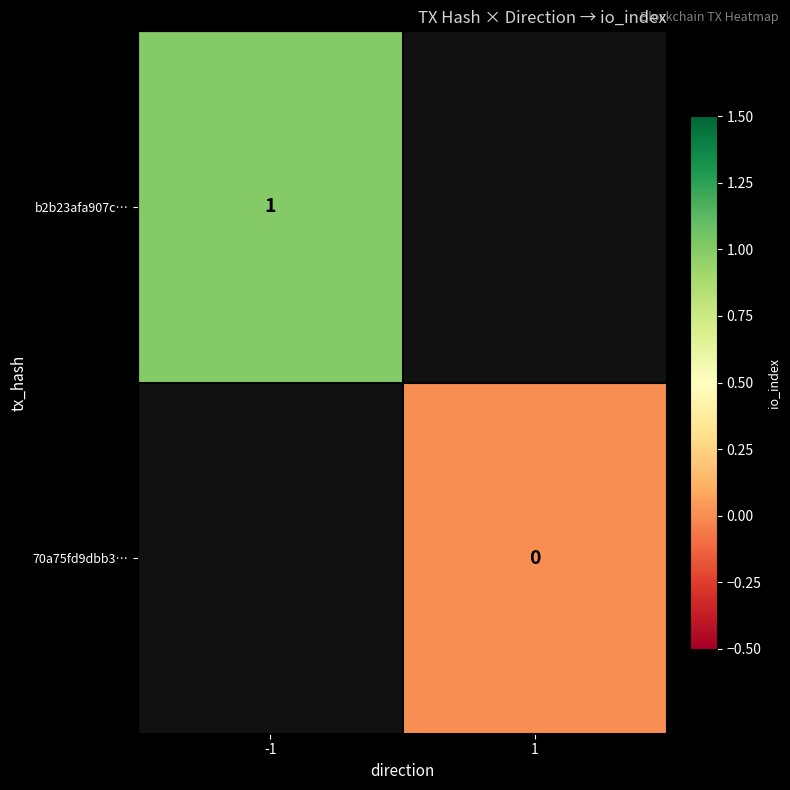

At how many categories does at least one series exceed 0?

1